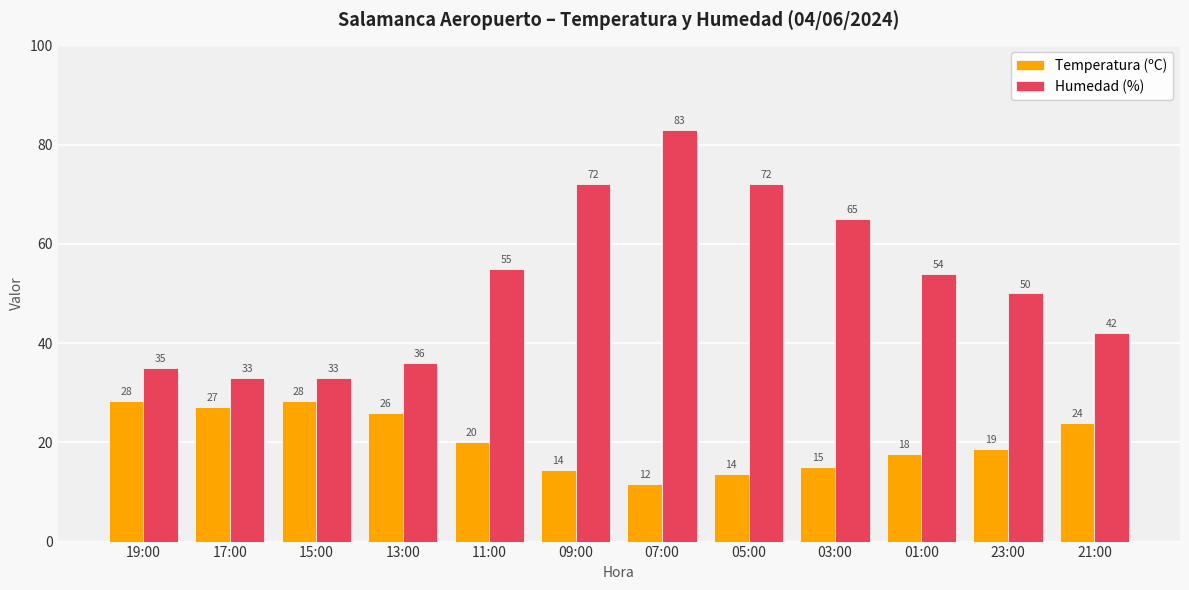

Which series changed the most between 19:00 and 15:00?

Humedad (%)